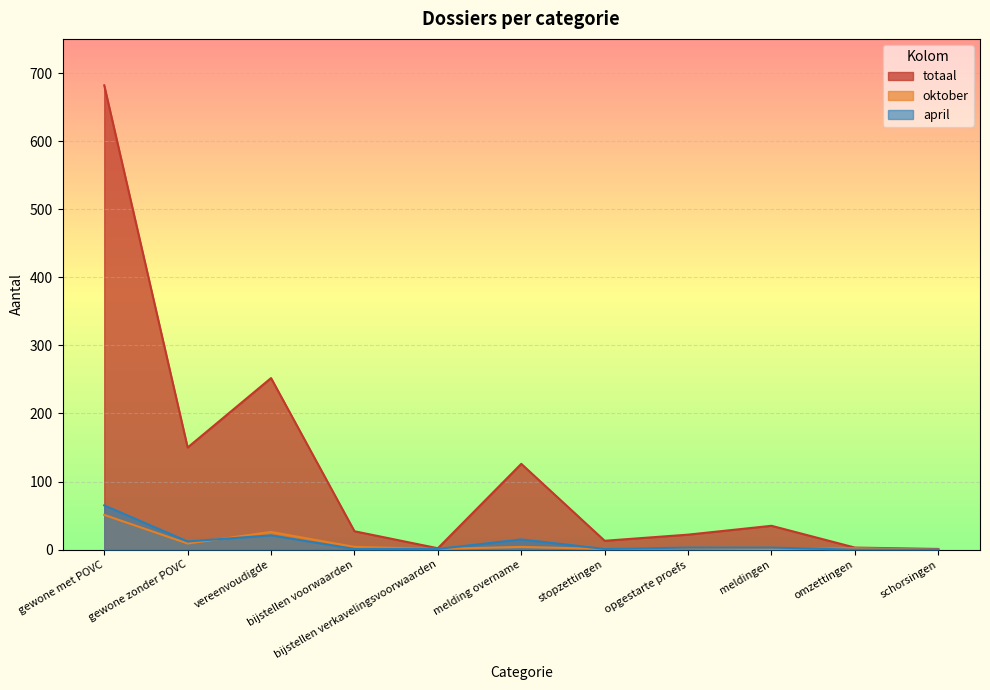

What is the maximum value shown in the chart?

682